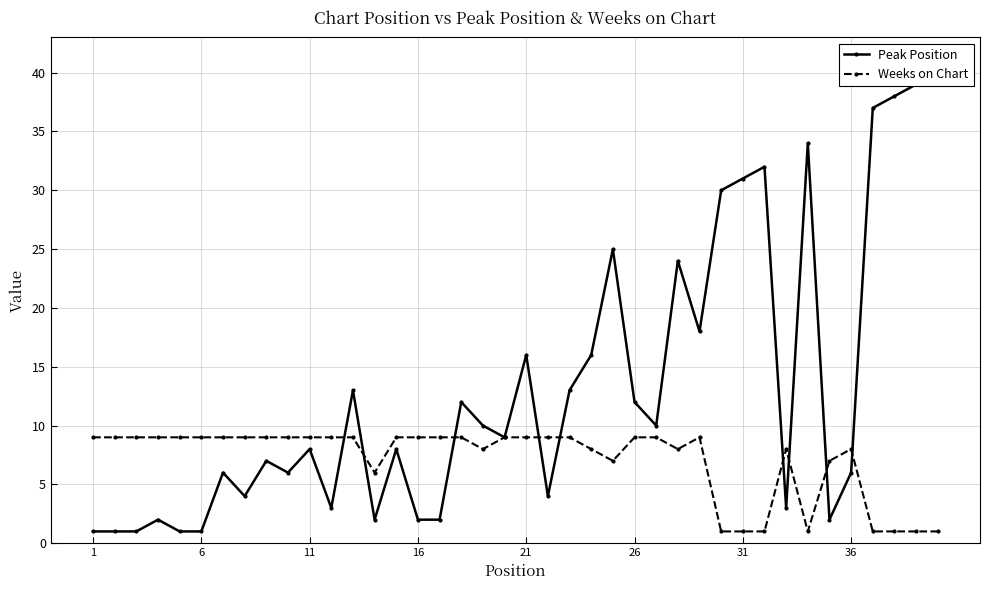

What are all the series names shown in the legend?

Peak Position, Weeks on Chart